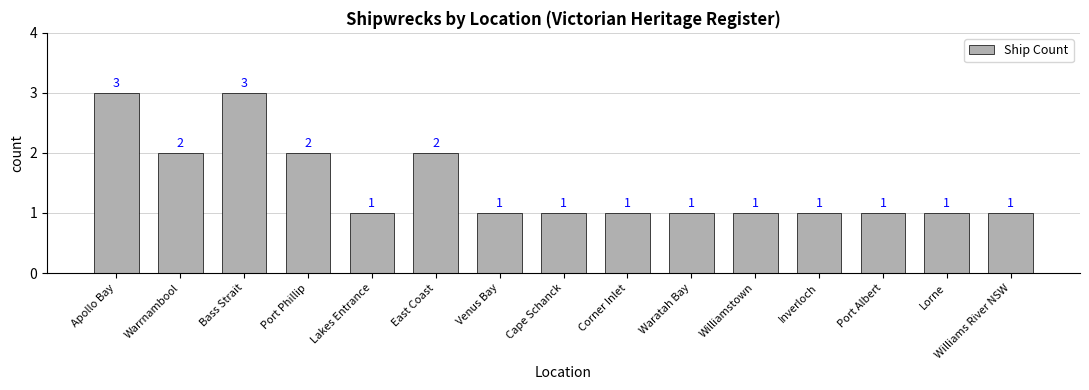

What is the difference between the maximum and minimum values?

2